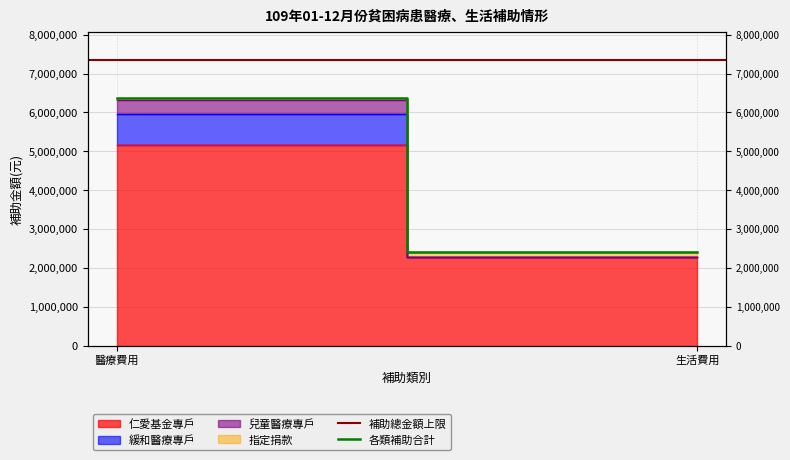

Is it true that 各類補助合計 equals 2400174.0 at 生活費用?

True